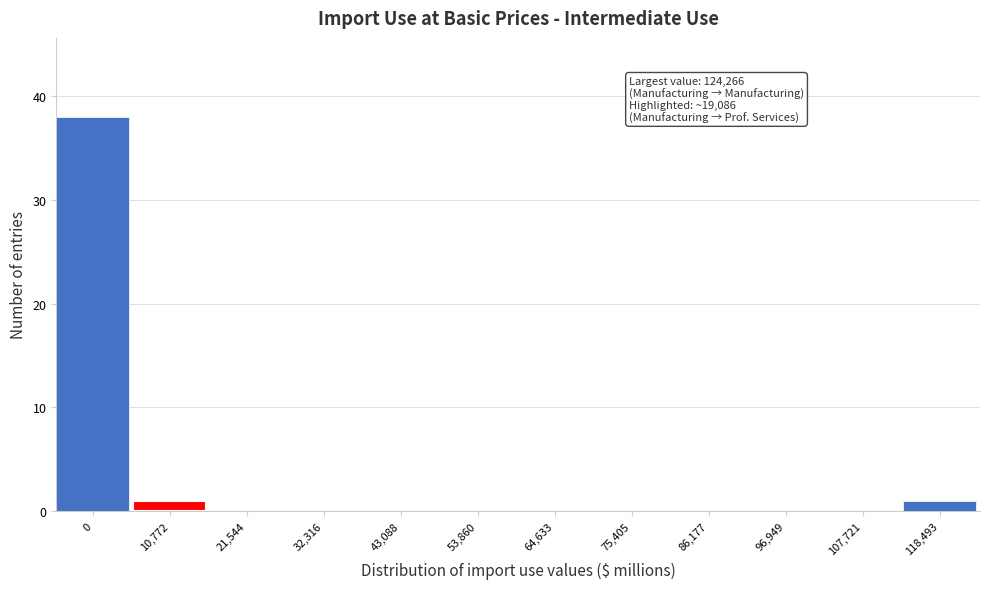

Reading left to right, transcribe all the data shown in this chart.

0=38	10,772=1	21,544=0	32,316=0	43,088=0	53,860=0	64,633=0	75,405=0	86,177=0	96,949=0	107,721=0	118,493=1